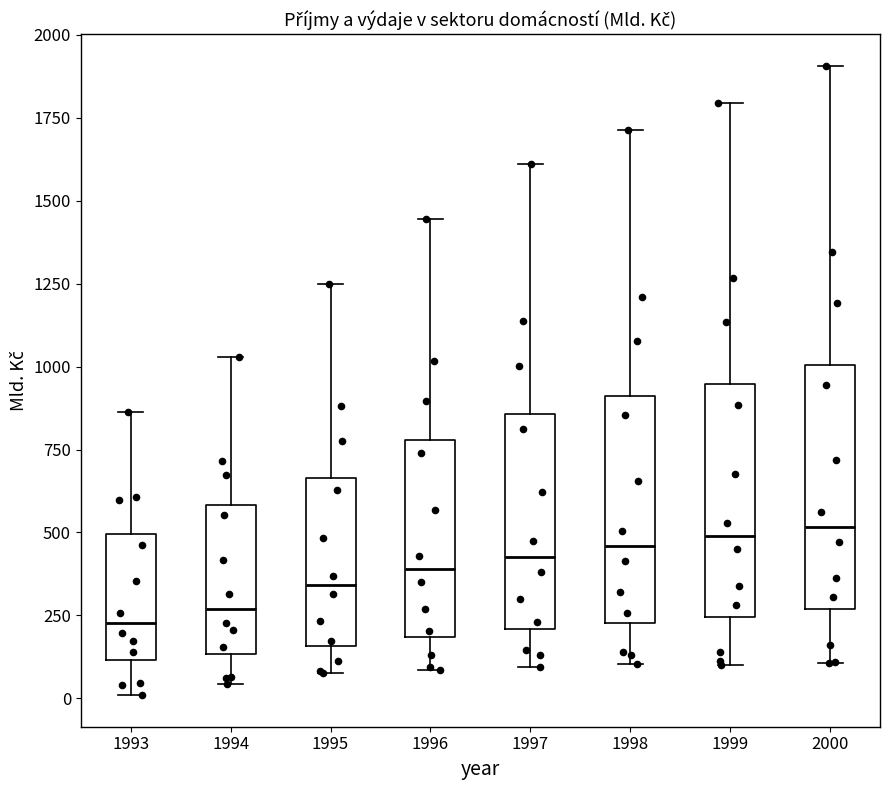

Where does the lower whisker of the box at x = 1997 end on the y-axis? The values are not printed on the chart, so give them approximately, as read against the axis.

100